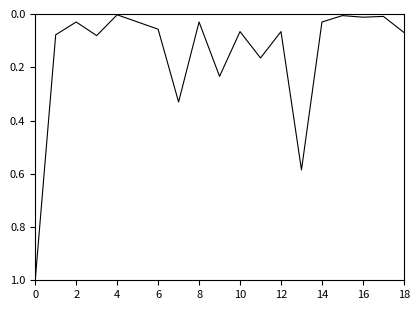

What is the difference between the maximum and minimum values?

1.0